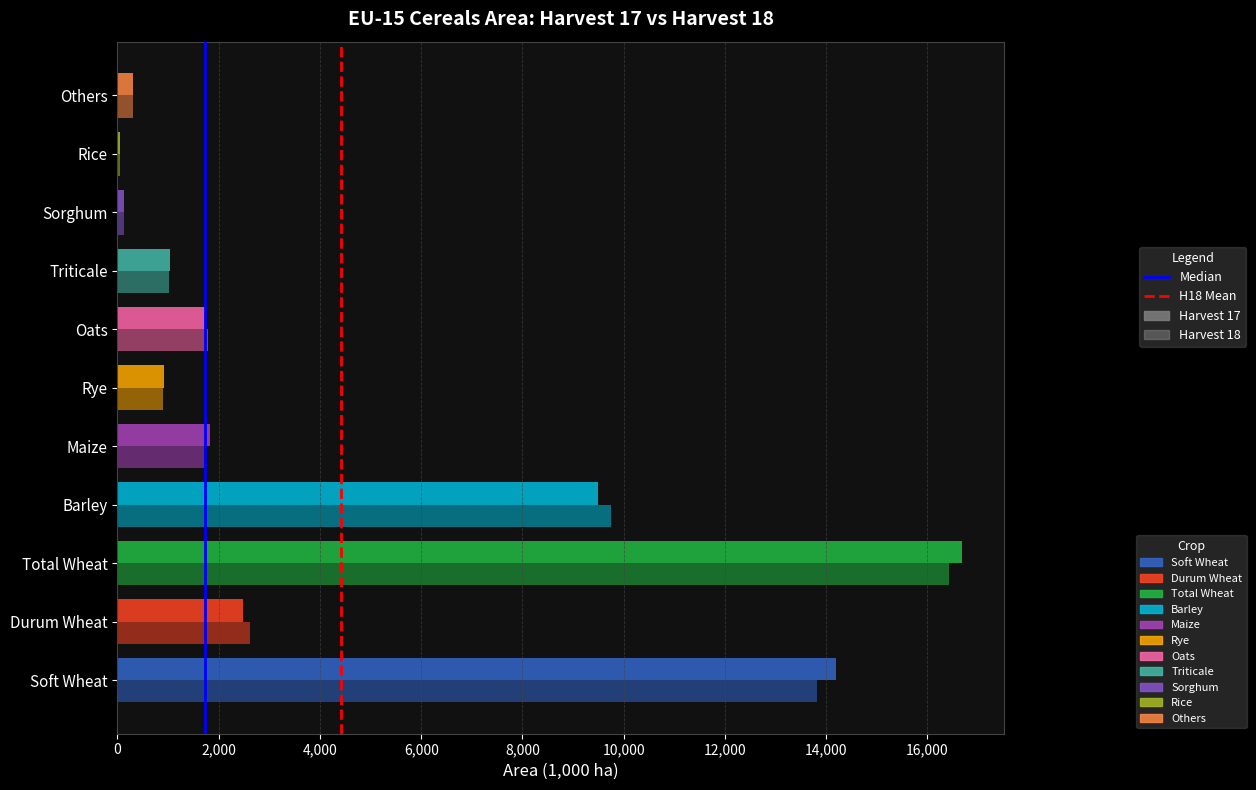

The Area Harvest 17 (1000 ha) series shows 737.6 at Oats. True or false?

False